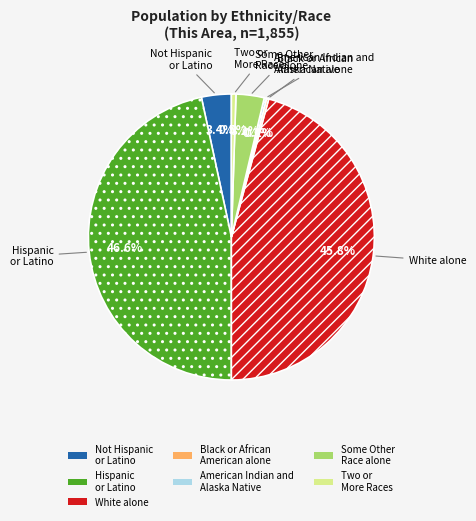

Is there a majority slice in this chart?

No